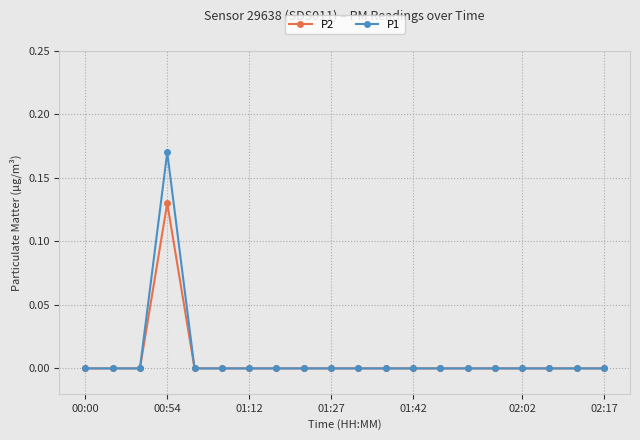

Rank the series by their maximum value, from highest to lowest.

P1, P2